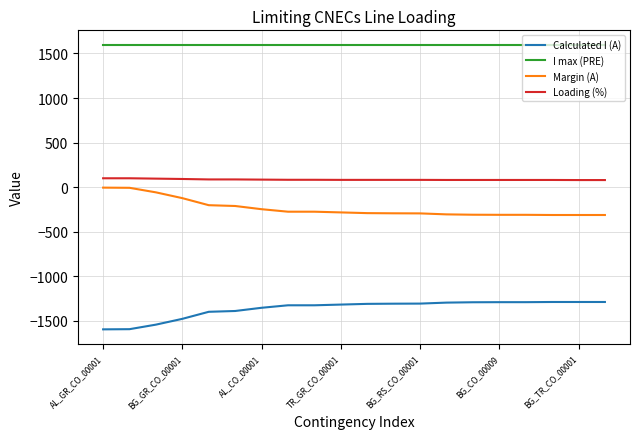

Which series has the largest total across all categories?

I max (PRE)